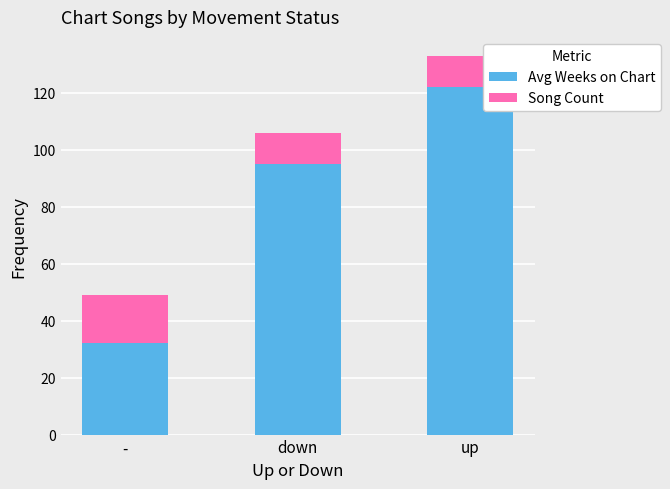

Rank the categories by Avg Weeks on Chart value from highest to lowest.

up, down, -